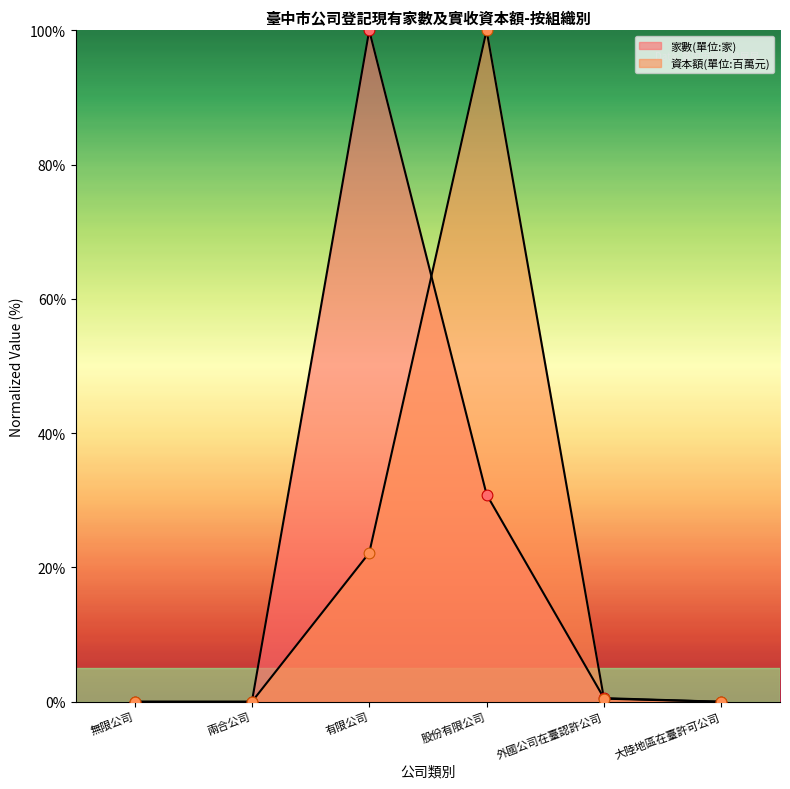

Is the value of 家數(單位:家) at 無限公司 greater than the value of 資本額(單位:百萬元) at 股份有限公司?

No